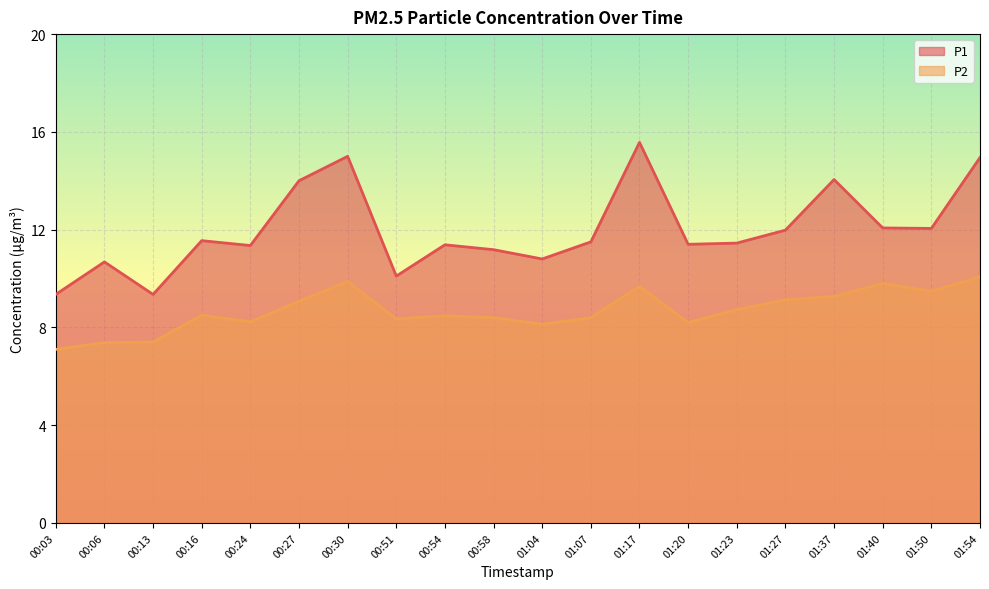

What is the smallest value displayed?

7.1